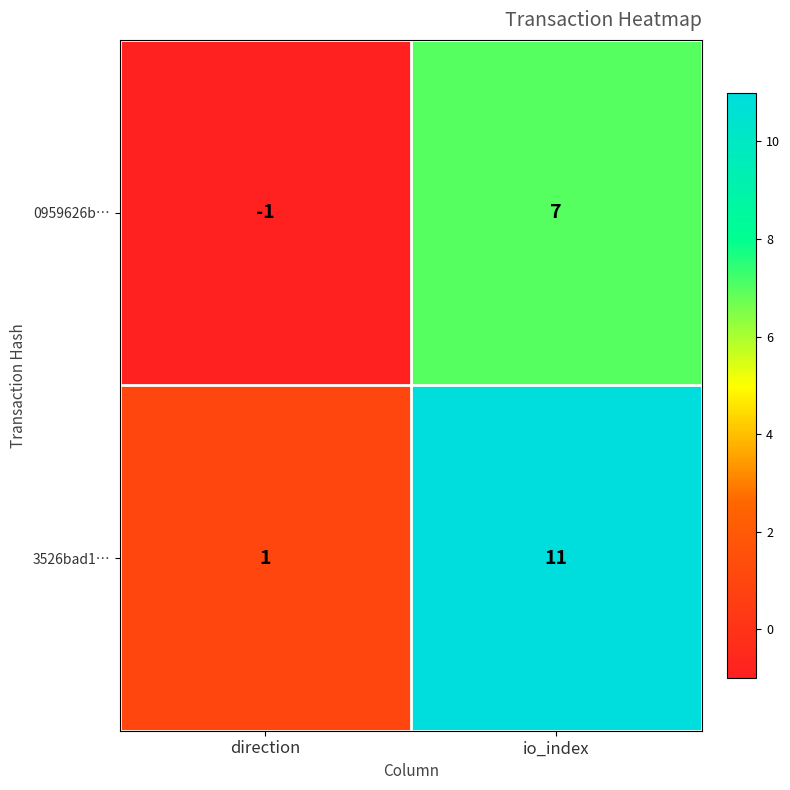

What is the difference between the 3526bad1… values at direction and io_index?

10